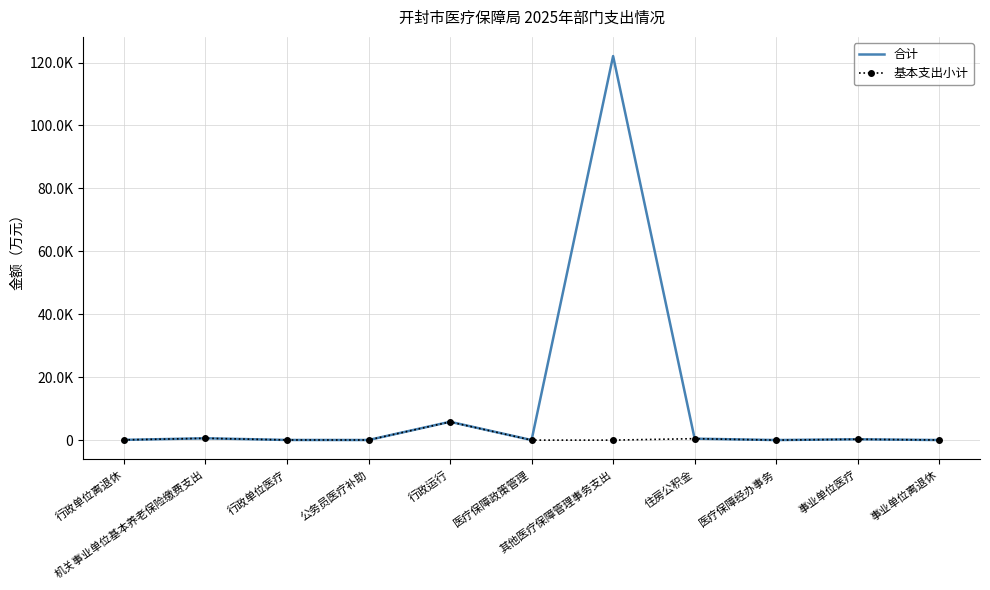

What are all the series names shown in the legend?

合计, 基本支出小计